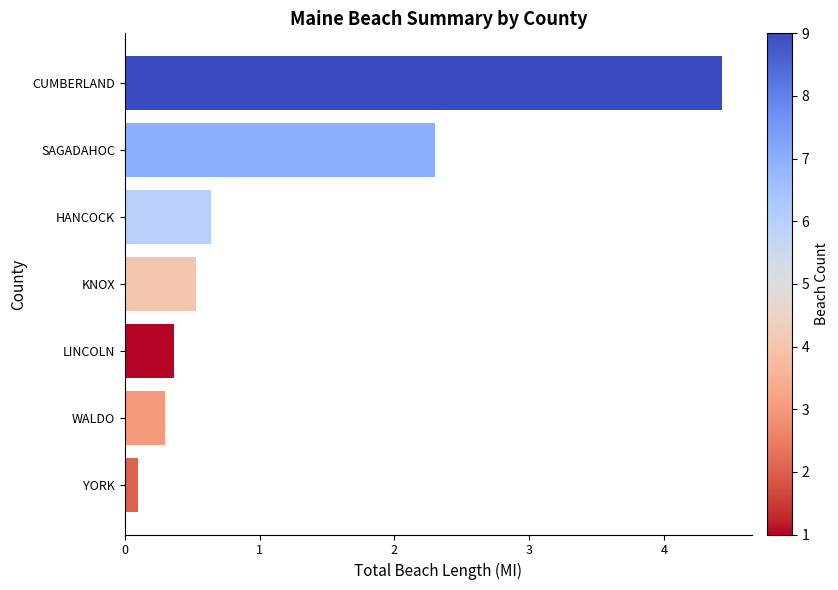

What is the difference between the second highest and minimum values?

2.2